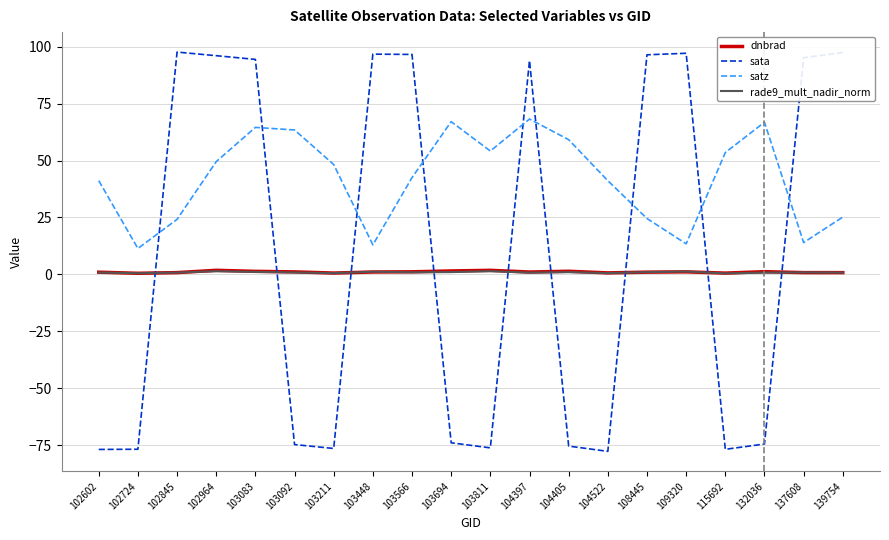

The value of sata at 104405 is -130.1. True or false?

False